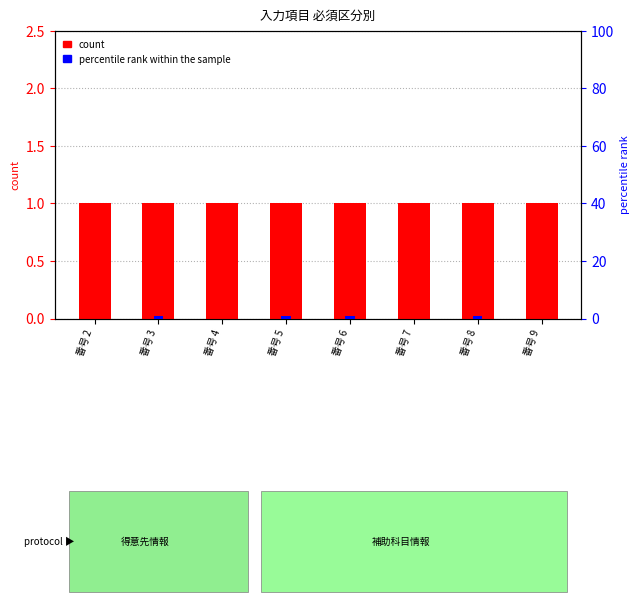

What is the total value across all series at 番号 2?

1